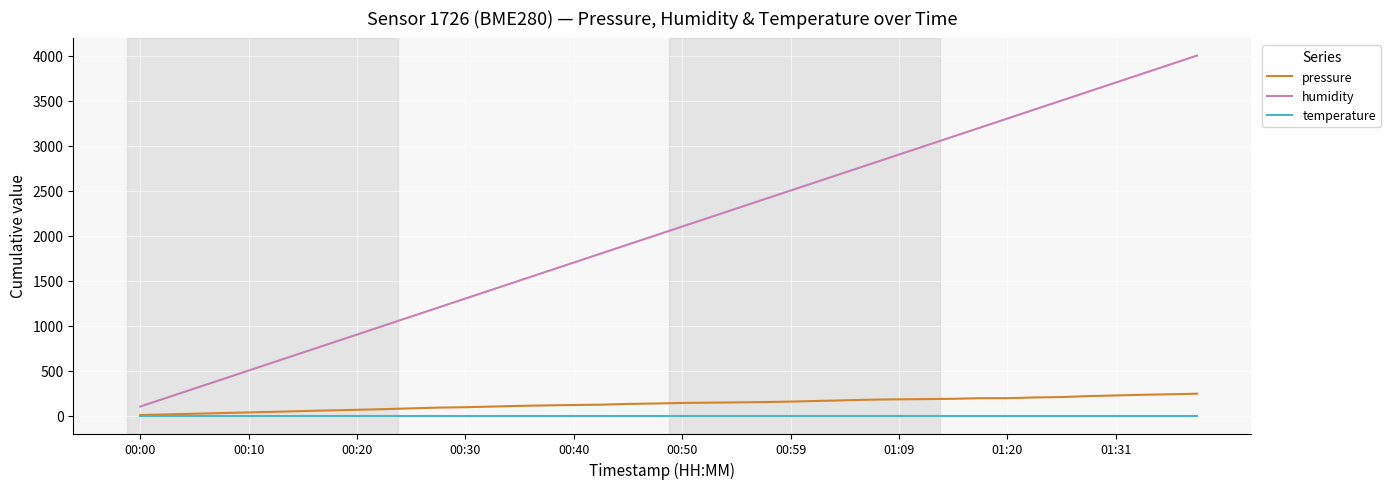

True or false: pressure and humidity cross at least once.

False